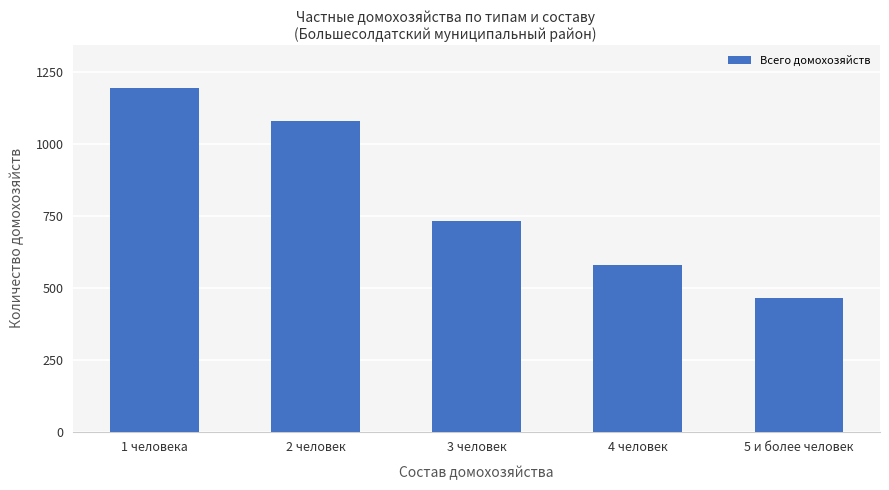

Count the number of data series in this chart.

1